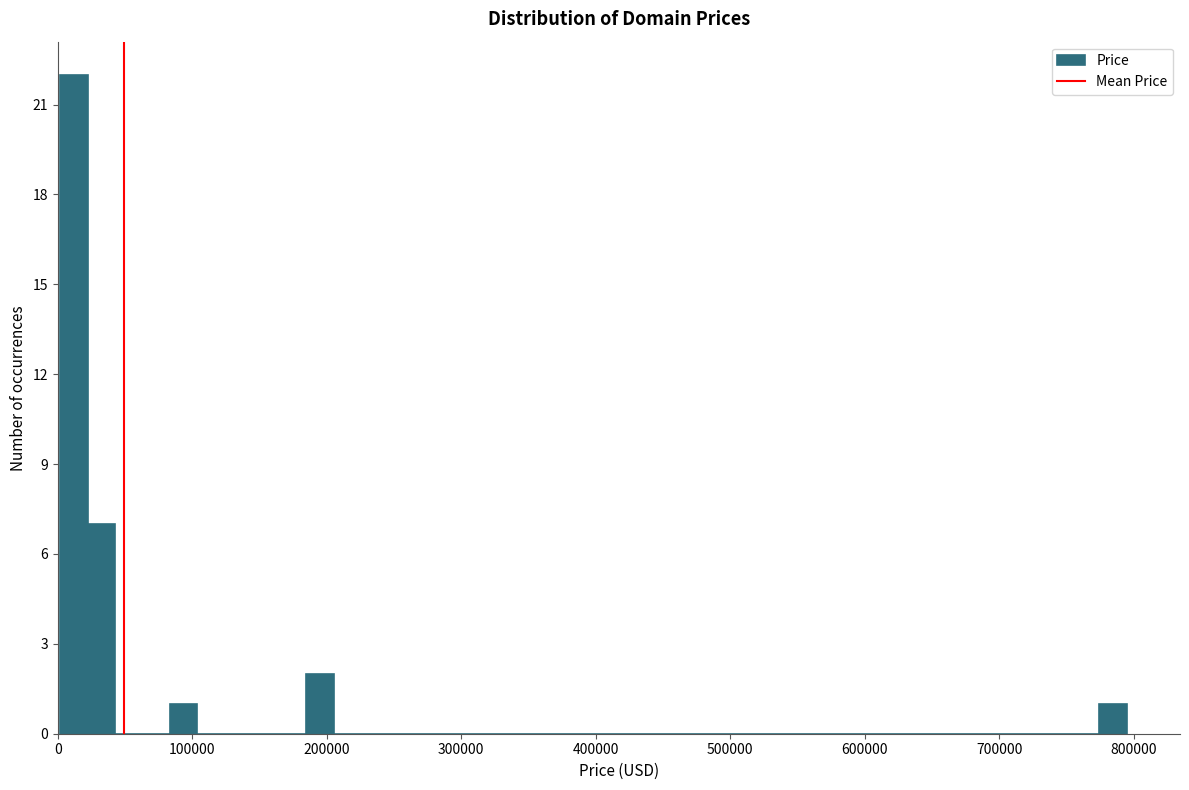

Around what value on the x-axis is the tallest bar? Give the approximate position of its centre, as read against the axis.

10000